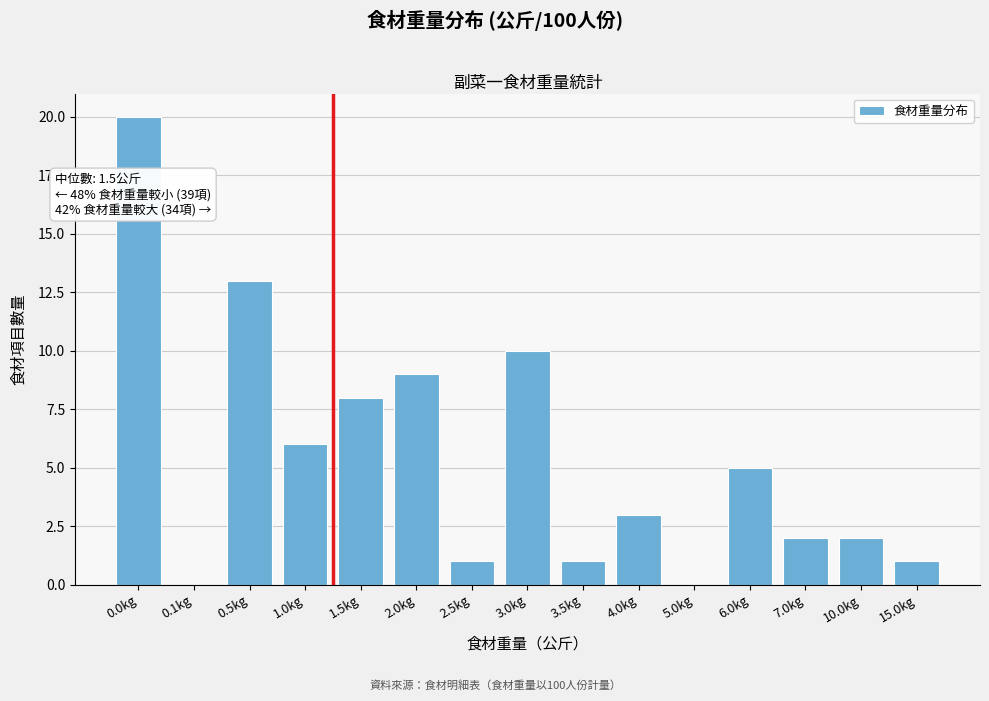

Reading right to left, extract all data points from this chart.

15.0kg=1	10.0kg=2	7.0kg=2	6.0kg=5	5.0kg=0	4.0kg=3	3.5kg=1	3.0kg=10	2.5kg=1	2.0kg=9	1.5kg=8	1.0kg=6	0.5kg=13	0.1kg=0	0.0kg=20